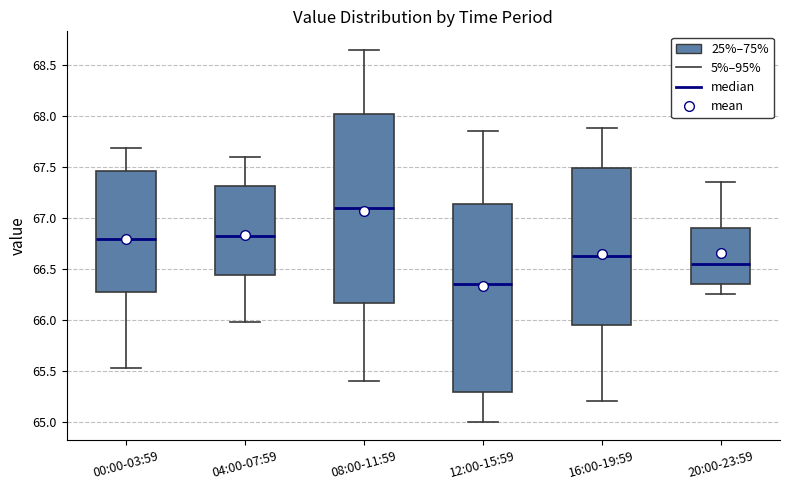

Which box's median line is the lowest?

12:00-15:59